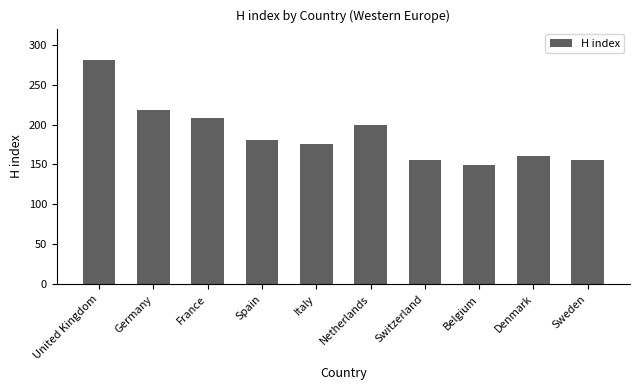

Where does the data first go above 181?

United Kingdom